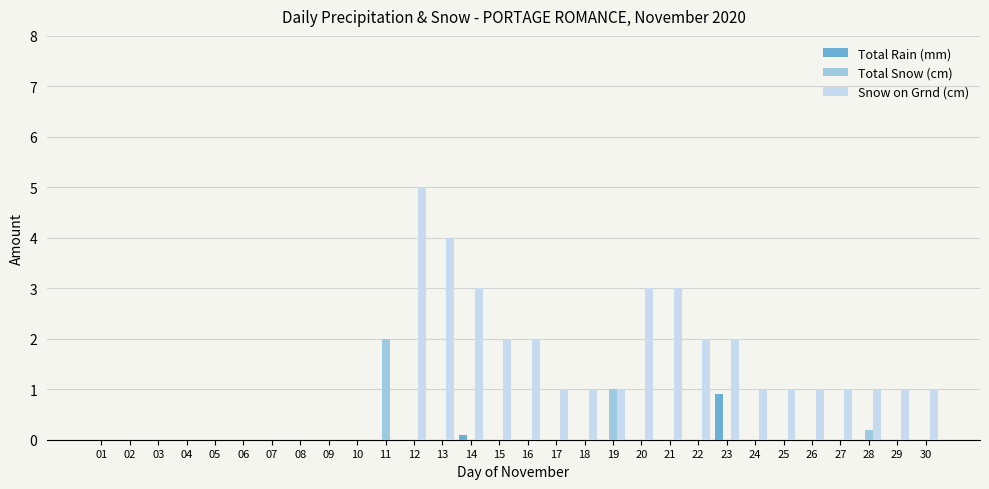

What are all the series names shown in the legend?

Total Rain (mm), Total Snow (cm), Snow on Grnd (cm)